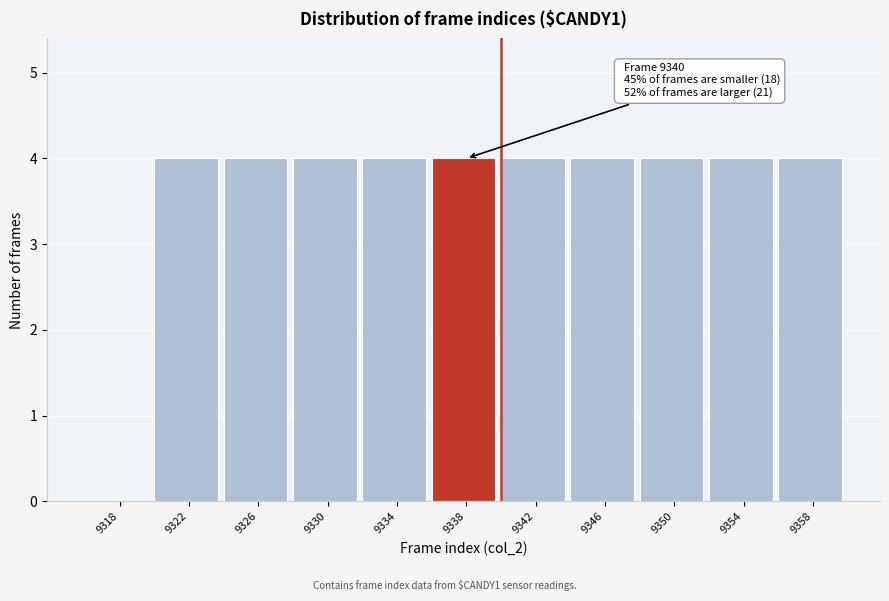

Reading left to right, list all the values displayed in this chart.

9318=0	9322=4	9326=4	9330=4	9334=4	9338=4	9342=4	9346=4	9350=4	9354=4	9358=4